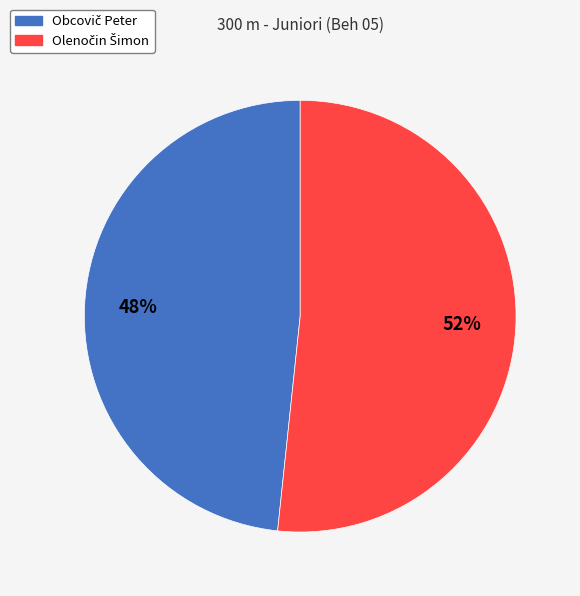

Is there a majority slice in this chart?

Yes